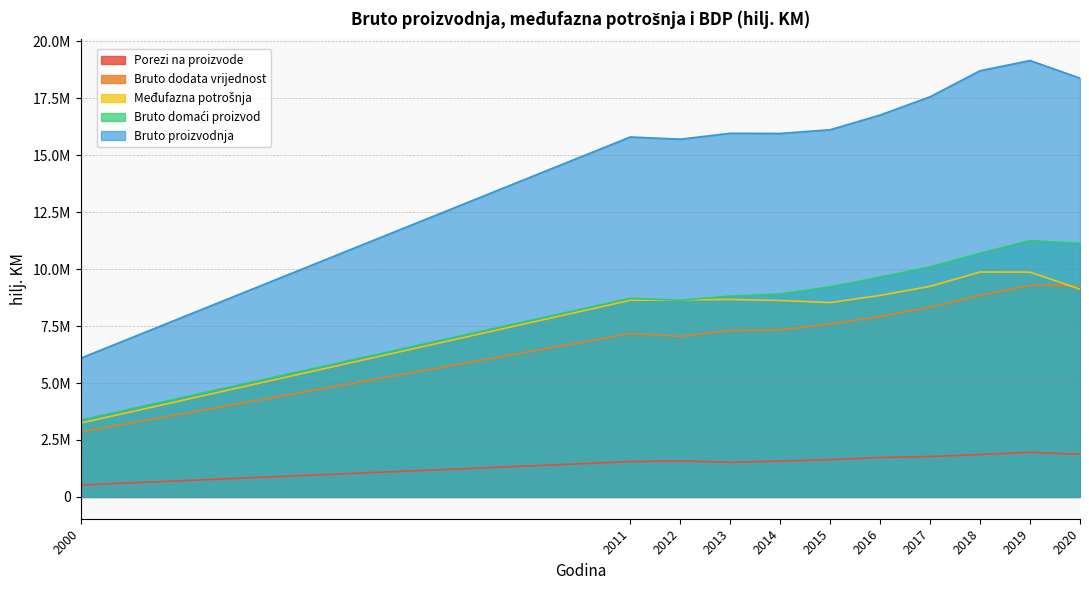

Reading left to right, what are all the values shown in this chart?

Bruto proizvodnja: 2000=6090596	2011=15803488	2012=15704803	2013=15965780	2014=15957453	2015=16120584	2016=16766870	2017=17569132	2018=18712627	2019=19159209	2020=18385173
Međufazna potrošnja: 2000=3240832	2011=8633479	2012=8653481	2013=8667981	2014=8622666	2015=8532928	2016=8846334	2017=9243675	2018=9872621	2019=9869014	2020=9121580
Bruto dodata vrijednost: 2000=2849764	2011=7170009	2012=7051322	2013=7297799	2014=7334787	2015=7587656	2016=7920536	2017=8325457	2018=8840006	2019=9290195	2020=9263593
Porezi na proizvode: 2000=523626	2011=1550031	2012=1586789	2013=1516660	2014=1575414	2015=1636473	2016=1730426	2017=1773823	2018=1861001	2019=1961129	2020=1868256
Bruto domaći proizvod: 2000=3373390	2011=8720039	2012=8638111	2013=8814459	2014=8910201	2015=9224129	2016=9650962	2017=10099280	2018=10701007	2019=11251324	2020=11131849